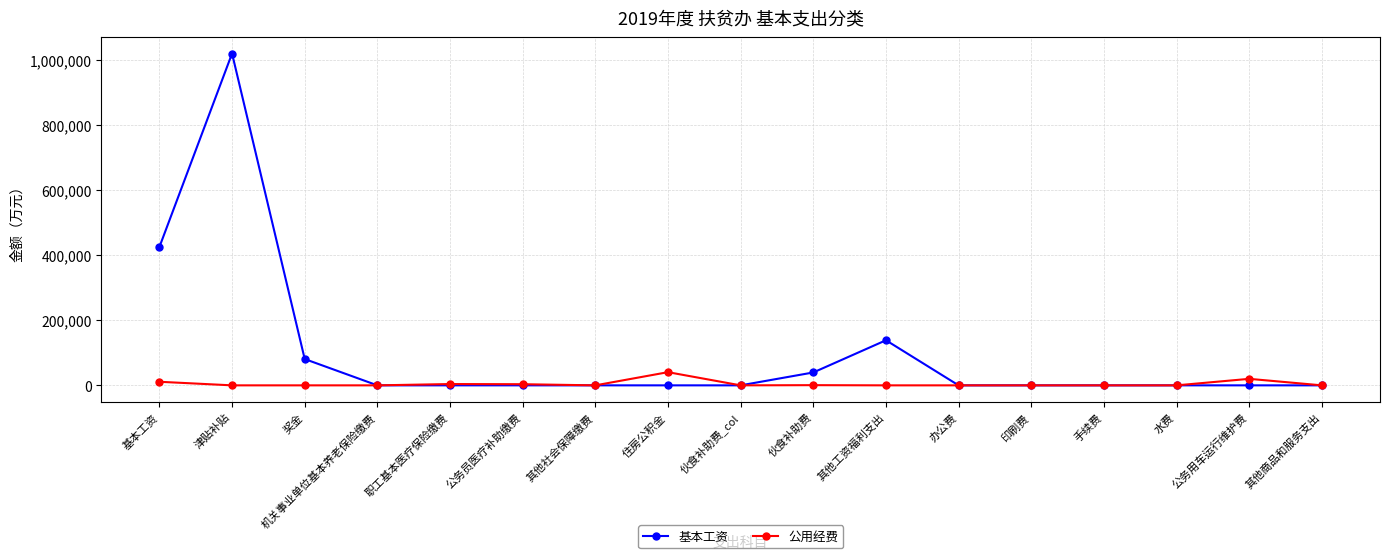

What is the label of the 9th point from the left?

伙食补助费_col